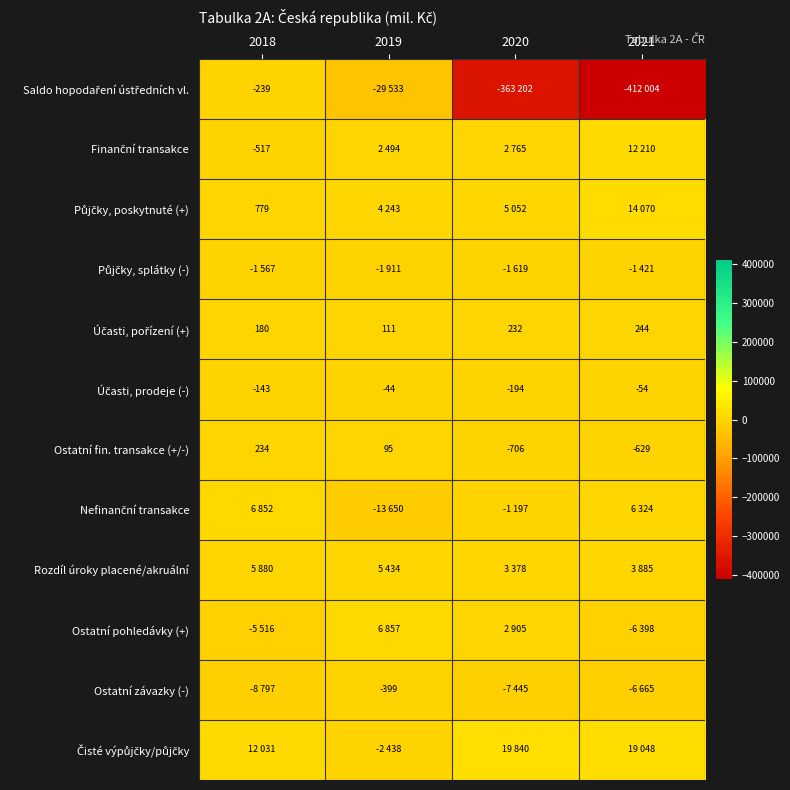

Read the Ostatní fin. transakce (+/-) value at 2021.

-629